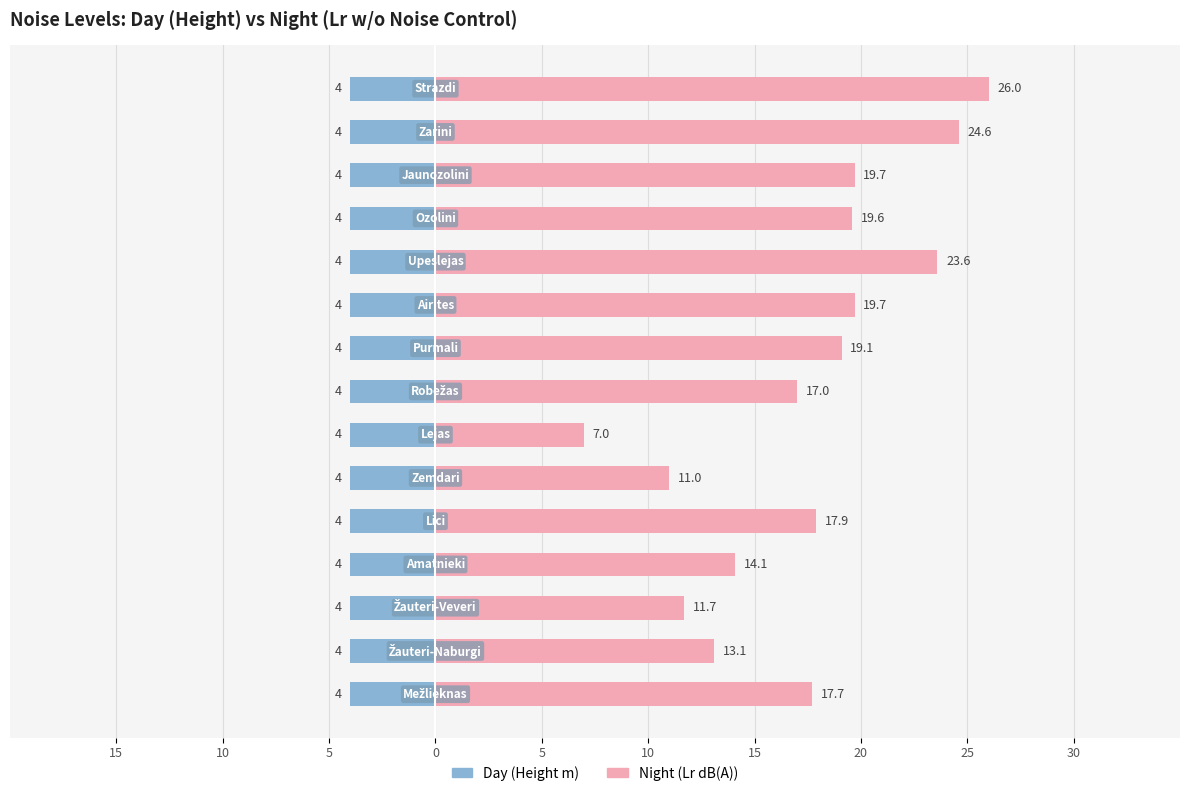

Rank the series by their average value, from lowest to highest.

Day (Height), Night (Lr w/o NC)